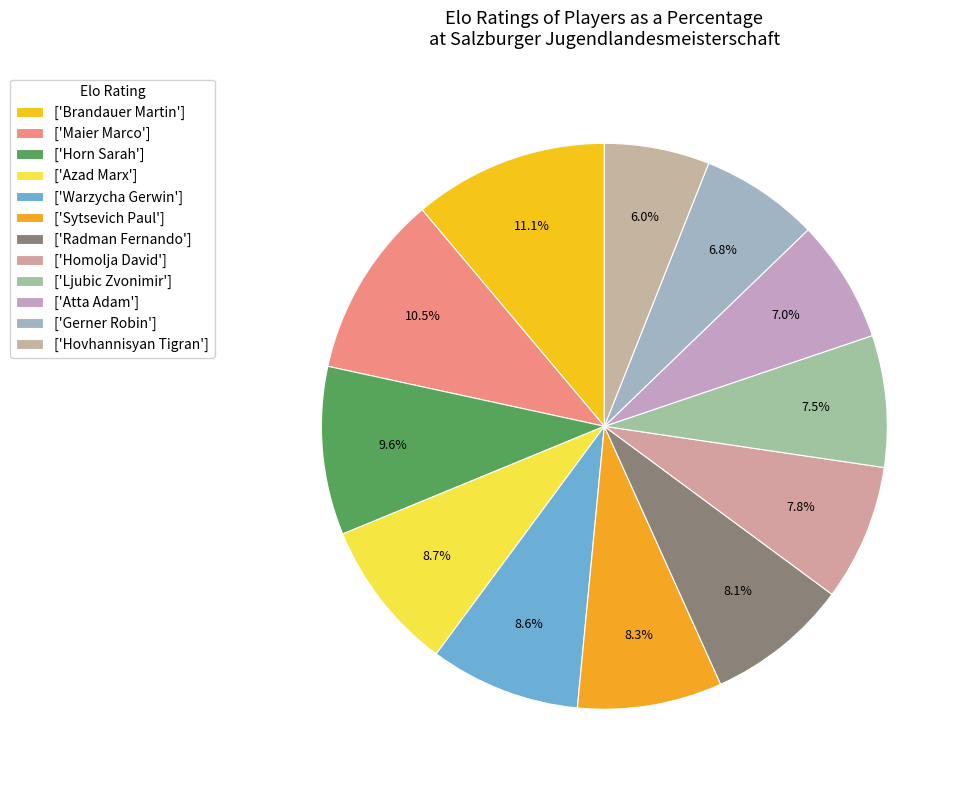

Rank the categories by value from lowest to highest.

Hovhannisyan Tigran, Gerner Robin, Atta Adam, Ljubic Zvonimir, Homolja David, Radman Fernando, Sytsevich Paul, Warzycha Gerwin, Azad Marx, Horn Sarah, Maier Marco, Brandauer Martin